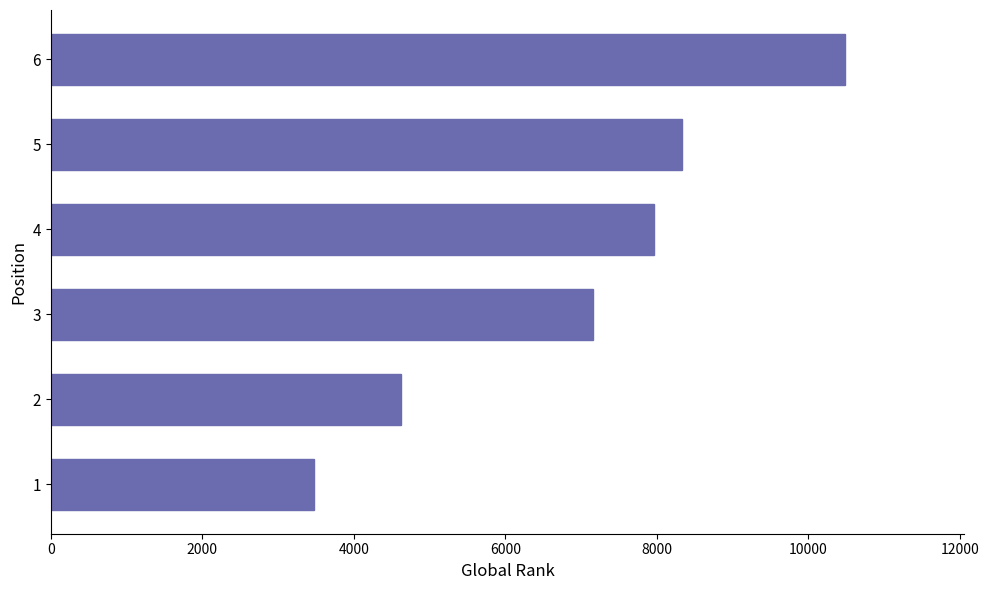

What is the difference between the maximum and second lowest values?

5871